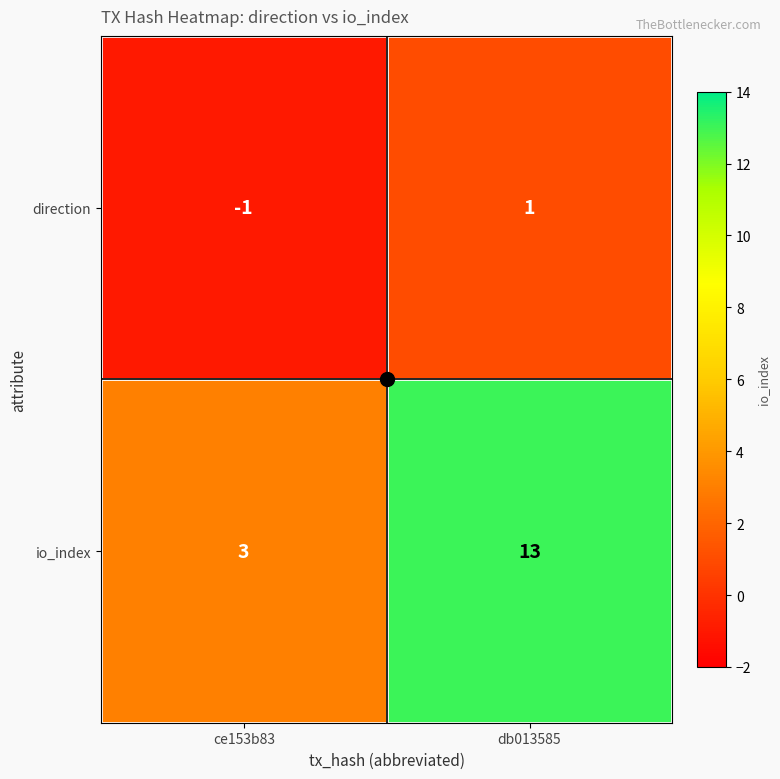

List the series in order of their overall mean, lowest first.

direction, io_index